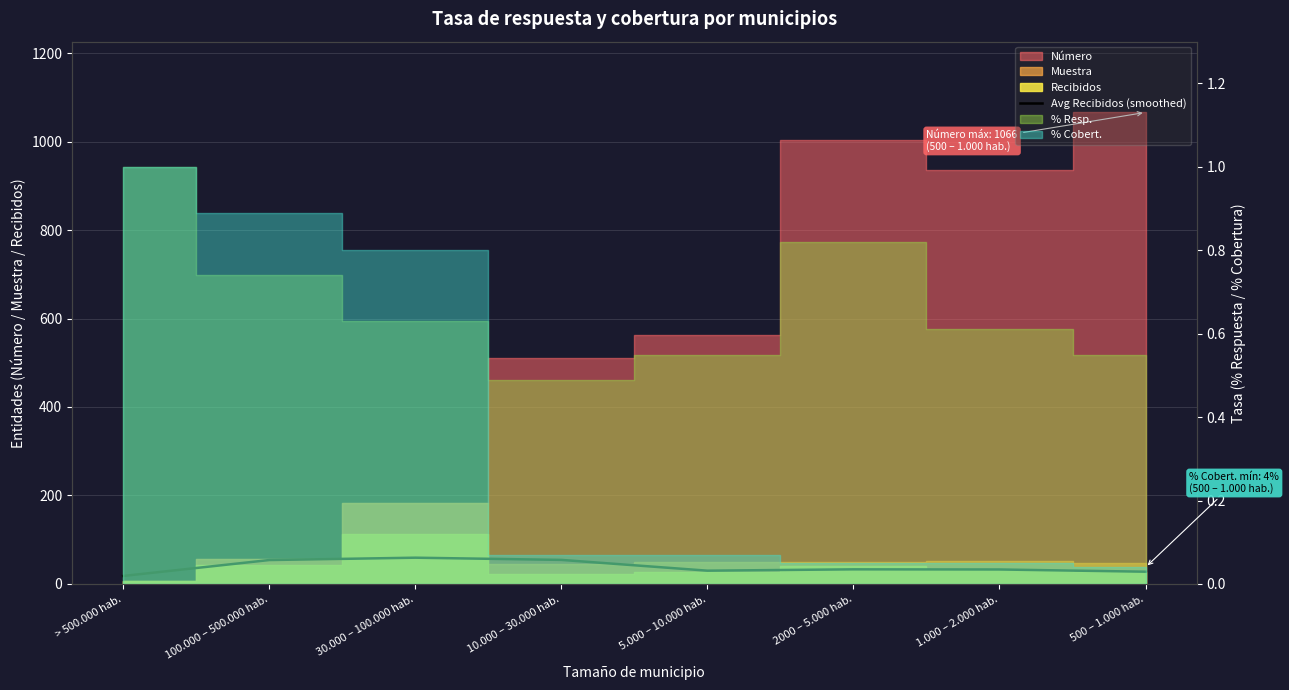

At which label does the data first exceed 33?

100.000 – 500.000 hab.